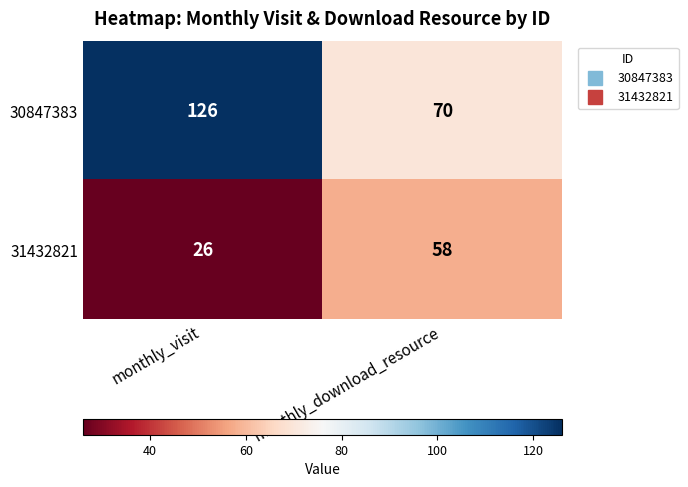

What is the total value across all series at monthly_download_resource?

128